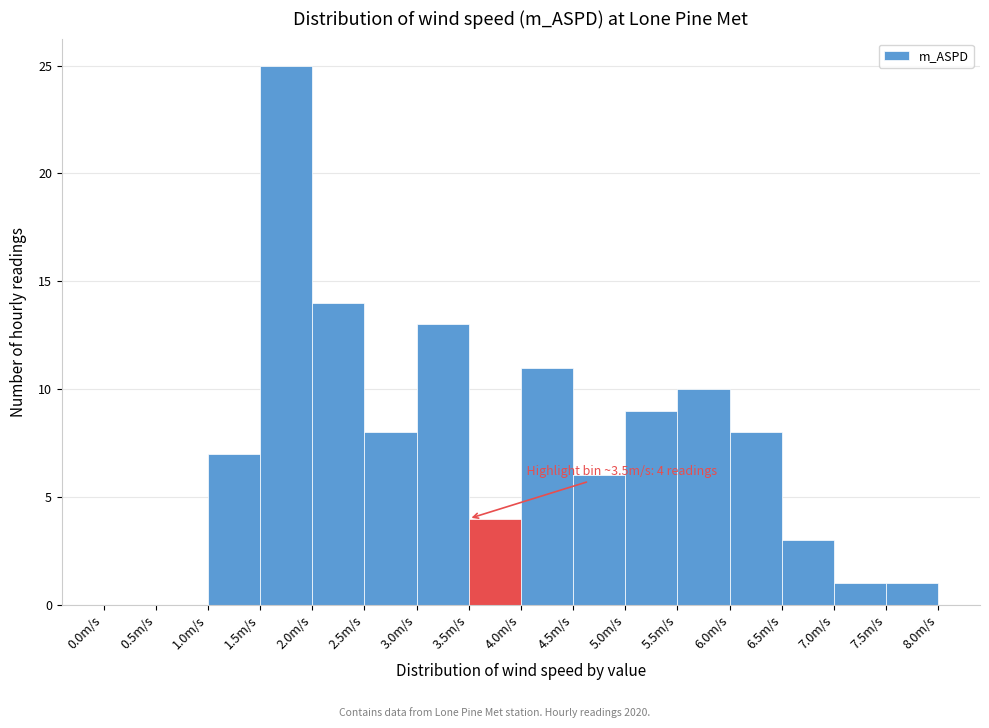

Over which range of the x-axis is the bar tallest?

1.5 to 2.0